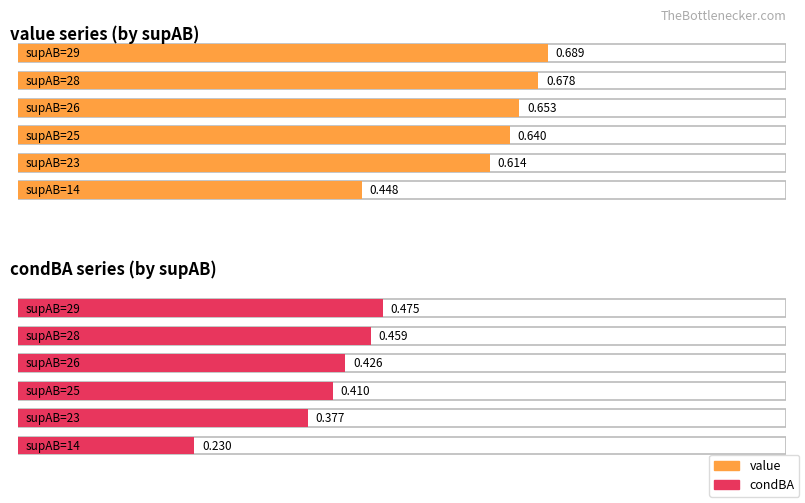

What is the sum of the condBA values at 26 and 25?

0.8